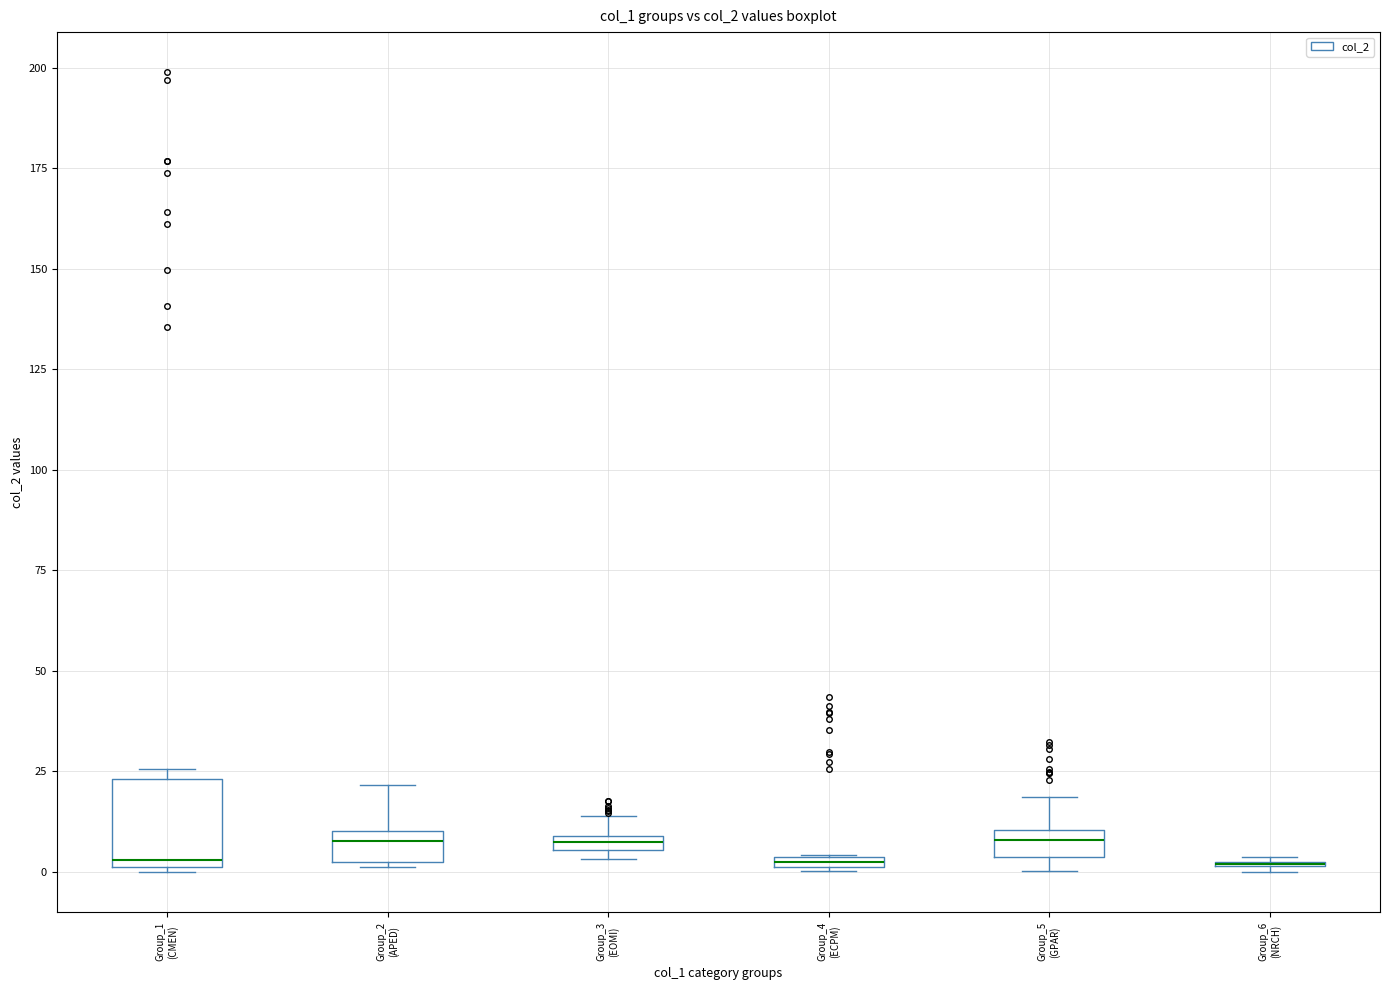

Comparing the boxes themselves (not the whiskers), which one is the tallest?

Group_1 (CMEN)